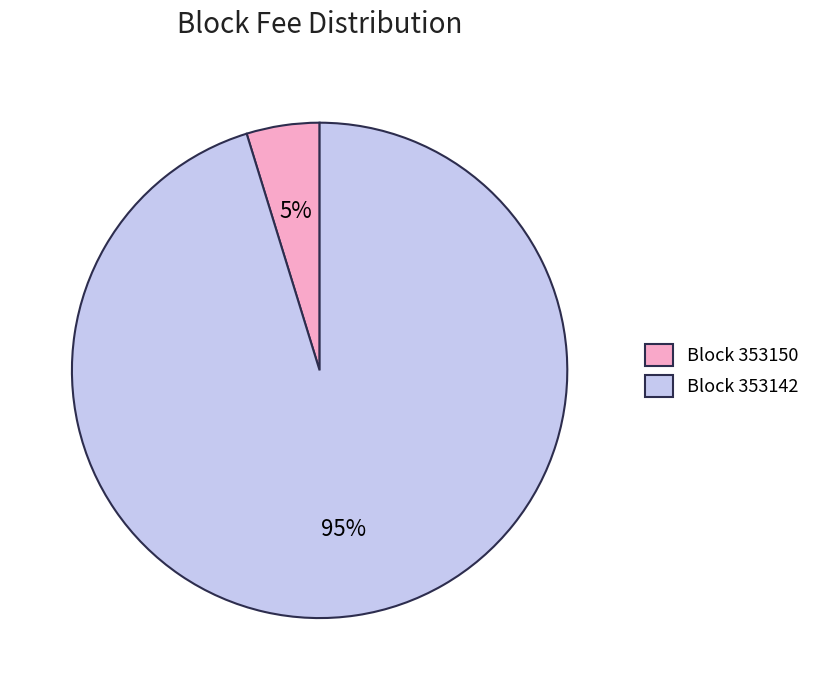

The Block 353150 slice represents 5% of the pie. True or false?

True